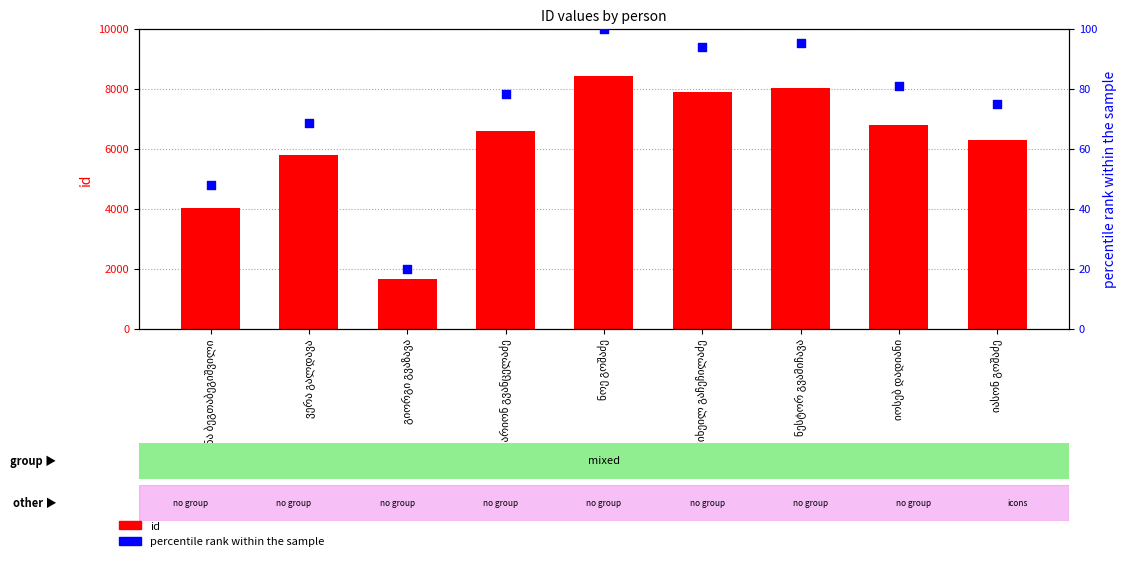

Which series reaches the maximum Y coordinate?

id